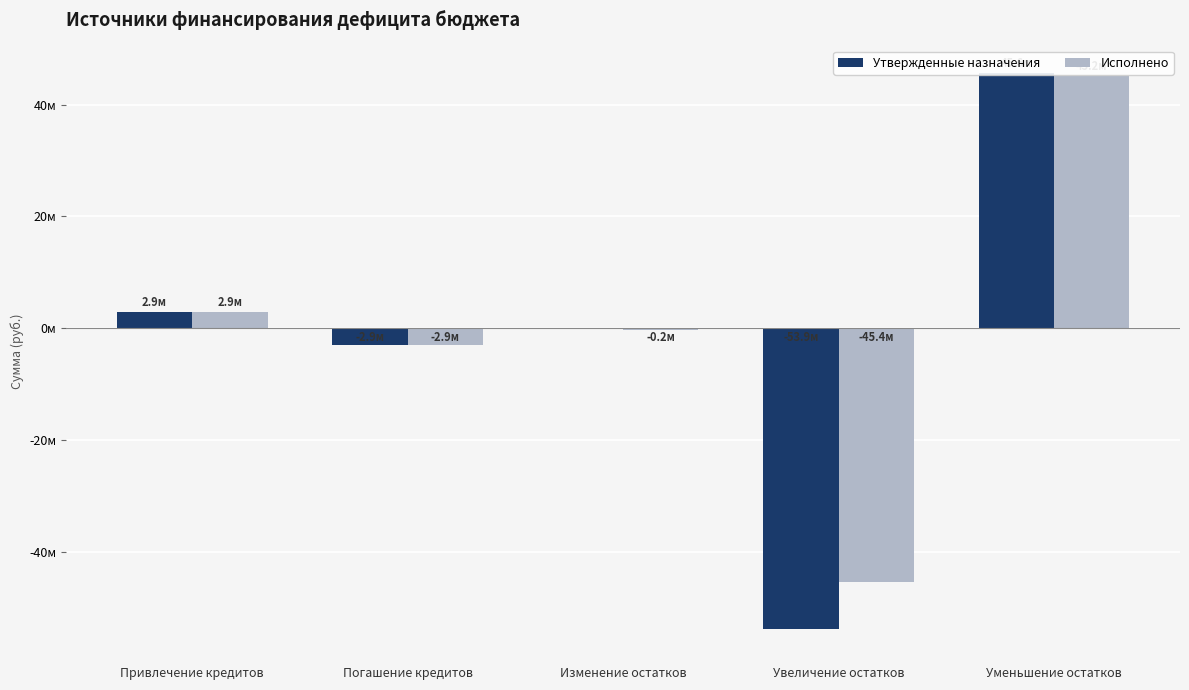

Reading right to left, transcribe all the data shown in this chart.

Утвержденные назначения: 45640500.0	-53907000.0	0.0	-2930200.0	2930200.0
Исполнено: 45154987.4	-45398804.5	-243817.2	-2930200.0	2930200.0